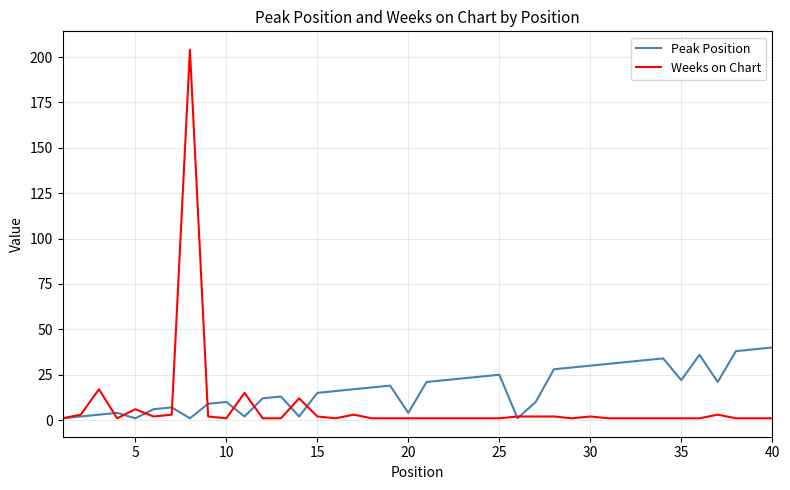

Which series has the largest range (max minus min)?

Weeks on Chart